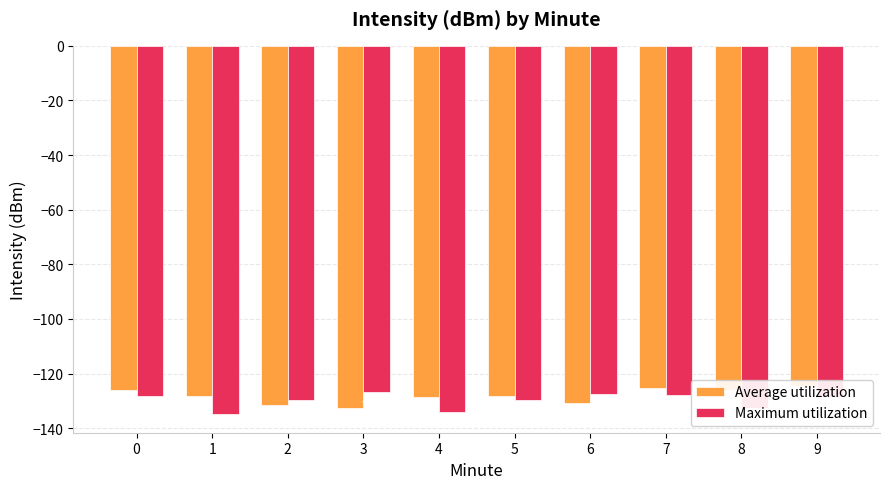

What is the average value of the Maximum utilization series?

-129.9